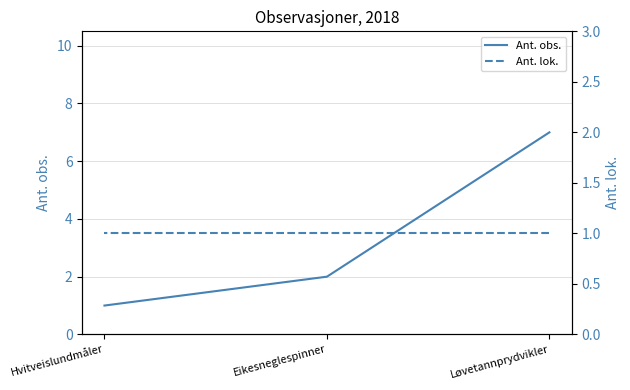

The value of Ant. obs. at Løvetannprydvikler is 7. True or false?

True